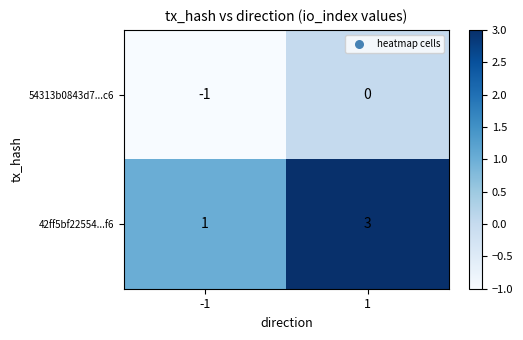

How many values in the 42ff5bf22554...f6 series are below 3?

1